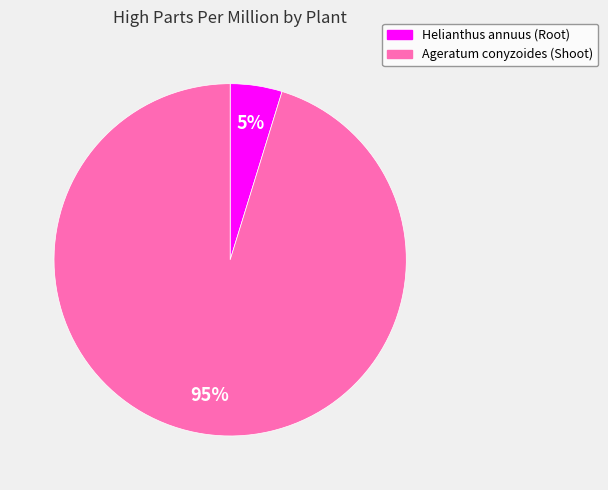

How many segments does this pie chart have?

2